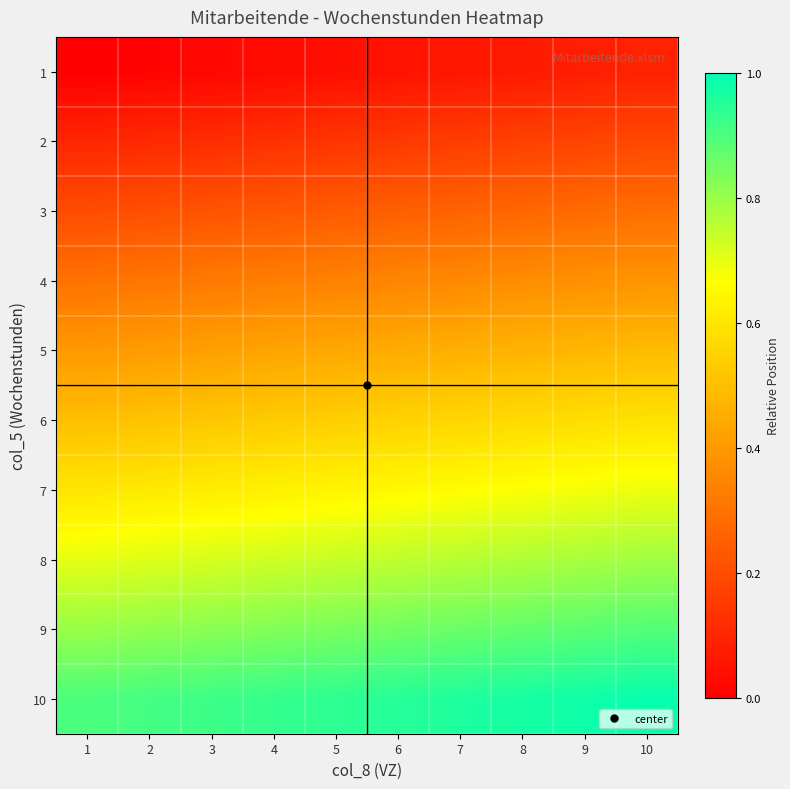

Which series has the widest spread of values?

row_7